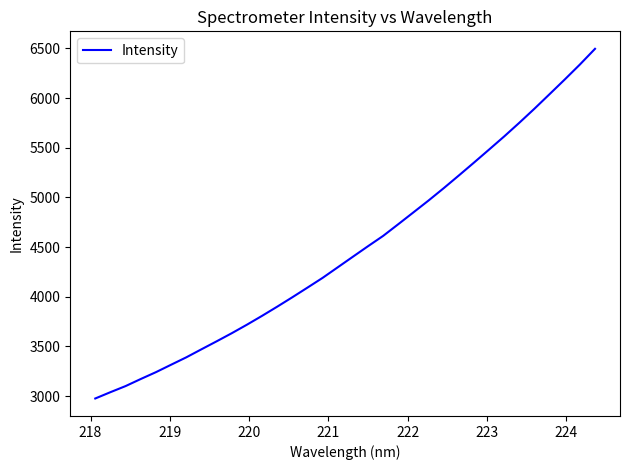

What is the difference between the maximum and second lowest values?

3457.0